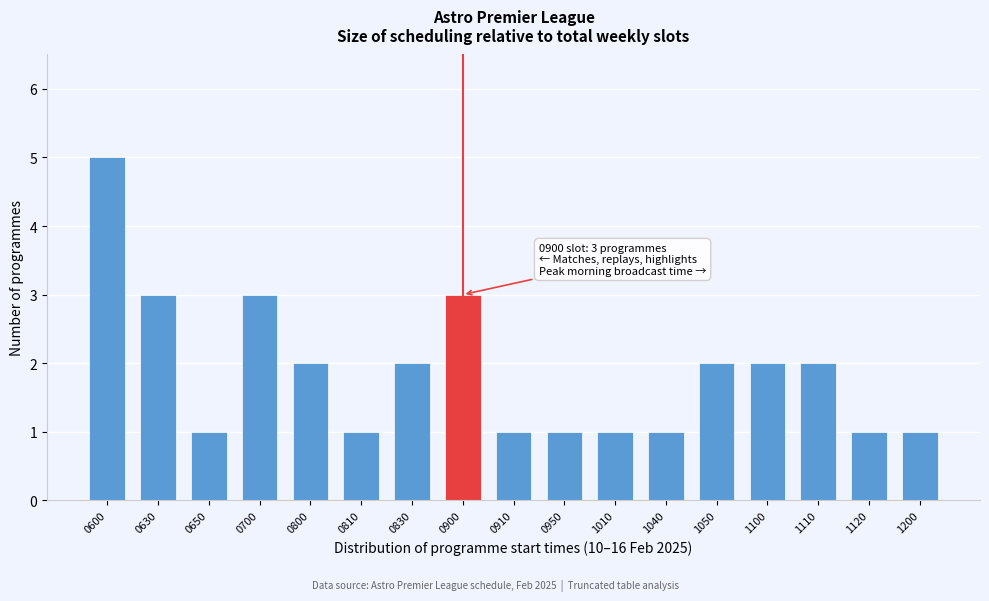

Reading right to left, what are all the values shown in this chart?

1	1	2	2	2	1	1	1	1	3	2	1	2	3	1	3	5